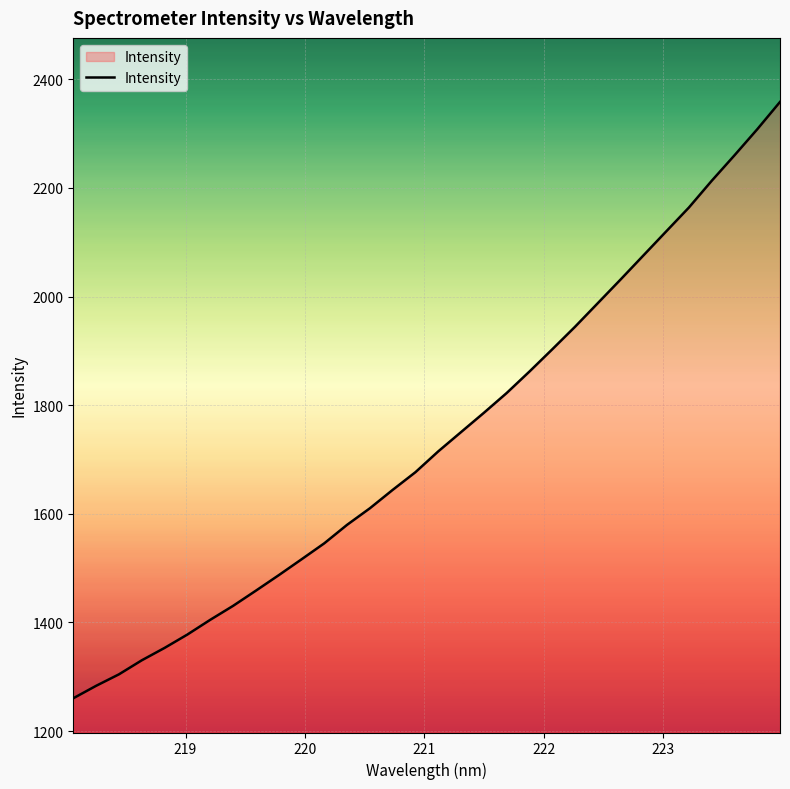

Reading right to left, extract all data points from this chart.

2358.4	2308.0	2260.1	2213.2	2164.0	2119.9	2075.7	2031.4	1987.9	1944.4	1902.9	1862.0	1822.4	1785.9	1750.5	1715.0	1676.7	1644.1	1610.2	1579.7	1545.7	1516.1	1486.9	1458.4	1430.5	1404.8	1377.7	1353.1	1330.2	1304.4	1283.3	1260.4